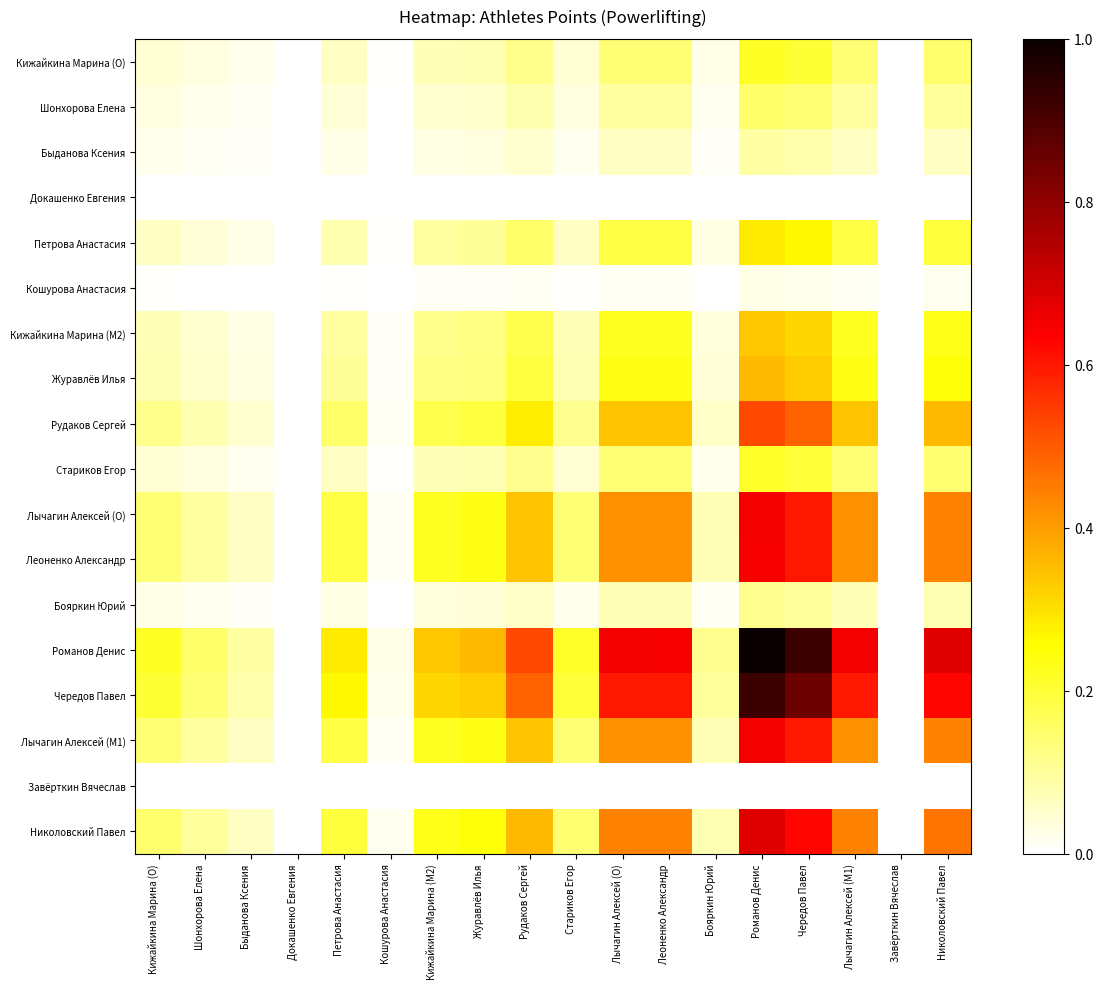

Reading left to right, list all the values displayed in this chart.

Кижайкина Марина (O): Кижайкина Марина (O)=0.0	Шонхорова Елена=0.0	Быданова Ксения=0.0	Докашенко Евгения=0.0	Петрова Анастасия=0.1	Кошурова Анастасия=0.0	Кижайкина Марина (M2)=0.1	Журавлёв Илья=0.1	Рудаков Сергей=0.1	Стариков Егор=0.0	Лычагин Алексей (O)=0.1	Леоненко Александр=0.1	Бояркин Юрий=0.0	Романов Денис=0.2	Чередов Павел=0.2	Лычагин Алексей (M1)=0.1	Завёрткин Вячеслав=0.0	Николовский Павел=0.1
Шонхорова Елена: Кижайкина Марина (O)=0.0	Шонхорова Елена=0.0	Быданова Ксения=0.0	Докашенко Евгения=0.0	Петрова Анастасия=0.0	Кошурова Анастасия=0.0	Кижайкина Марина (M2)=0.1	Журавлёв Илья=0.1	Рудаков Сергей=0.1	Стариков Егор=0.0	Лычагин Алексей (O)=0.1	Леоненко Александр=0.1	Бояркин Юрий=0.0	Романов Денис=0.1	Чередов Павел=0.1	Лычагин Алексей (M1)=0.1	Завёрткин Вячеслав=0.0	Николовский Павел=0.1
Быданова Ксения: Кижайкина Марина (O)=0.0	Шонхорова Елена=0.0	Быданова Ксения=0.0	Докашенко Евгения=0.0	Петрова Анастасия=0.0	Кошурова Анастасия=0.0	Кижайкина Марина (M2)=0.0	Журавлёв Илья=0.0	Рудаков Сергей=0.0	Стариков Егор=0.0	Лычагин Алексей (O)=0.1	Леоненко Александр=0.1	Бояркин Юрий=0.0	Романов Денис=0.1	Чередов Павел=0.1	Лычагин Алексей (M1)=0.1	Завёрткин Вячеслав=0.0	Николовский Павел=0.1
Докашенко Евгения: Кижайкина Марина (O)=0.0	Шонхорова Елена=0.0	Быданова Ксения=0.0	Докашенко Евгения=0.0	Петрова Анастасия=0.0	Кошурова Анастасия=0.0	Кижайкина Марина (M2)=0.0	Журавлёв Илья=0.0	Рудаков Сергей=0.0	Стариков Егор=0.0	Лычагин Алексей (O)=0.0	Леоненко Александр=0.0	Бояркин Юрий=0.0	Романов Денис=0.0	Чередов Павел=0.0	Лычагин Алексей (M1)=0.0	Завёрткин Вячеслав=0.0	Николовский Павел=0.0
Петрова Анастасия: Кижайкина Марина (O)=0.1	Шонхорова Елена=0.0	Быданова Ксения=0.0	Докашенко Евгения=0.0	Петрова Анастасия=0.1	Кошурова Анастасия=0.0	Кижайкина Марина (M2)=0.1	Журавлёв Илья=0.1	Рудаков Сергей=0.1	Стариков Егор=0.1	Лычагин Алексей (O)=0.2	Леоненко Александр=0.2	Бояркин Юрий=0.0	Романов Денис=0.3	Чередов Павел=0.3	Лычагин Алексей (M1)=0.2	Завёрткин Вячеслав=0.0	Николовский Павел=0.2
Кошурова Анастасия: Кижайкина Марина (O)=0.0	Шонхорова Елена=0.0	Быданова Ксения=0.0	Докашенко Евгения=0.0	Петрова Анастасия=0.0	Кошурова Анастасия=0.0	Кижайкина Марина (M2)=0.0	Журавлёв Илья=0.0	Рудаков Сергей=0.0	Стариков Егор=0.0	Лычагин Алексей (O)=0.0	Леоненко Александр=0.0	Бояркин Юрий=0.0	Романов Денис=0.0	Чередов Павел=0.0	Лычагин Алексей (M1)=0.0	Завёрткин Вячеслав=0.0	Николовский Павел=0.0
Кижайкина Марина (M2): Кижайкина Марина (O)=0.1	Шонхорова Елена=0.1	Быданова Ксения=0.0	Докашенко Евгения=0.0	Петрова Анастасия=0.1	Кошурова Анастасия=0.0	Кижайкина Марина (M2)=0.1	Журавлёв Илья=0.1	Рудаков Сергей=0.2	Стариков Егор=0.1	Лычагин Алексей (O)=0.2	Леоненко Александр=0.2	Бояркин Юрий=0.0	Романов Денис=0.3	Чередов Павел=0.3	Лычагин Алексей (M1)=0.2	Завёрткин Вячеслав=0.0	Николовский Павел=0.2
Журавлёв Илья: Кижайкина Марина (O)=0.1	Шонхорова Елена=0.1	Быданова Ксения=0.0	Докашенко Евгения=0.0	Петрова Анастасия=0.1	Кошурова Анастасия=0.0	Кижайкина Марина (M2)=0.1	Журавлёв Илья=0.1	Рудаков Сергей=0.2	Стариков Егор=0.1	Лычагин Алексей (O)=0.2	Леоненко Александр=0.2	Бояркин Юрий=0.0	Романов Денис=0.4	Чередов Павел=0.3	Лычагин Алексей (M1)=0.2	Завёрткин Вячеслав=0.0	Николовский Павел=0.2
Рудаков Сергей: Кижайкина Марина (O)=0.1	Шонхорова Елена=0.1	Быданова Ксения=0.0	Докашенко Евгения=0.0	Петрова Анастасия=0.1	Кошурова Анастасия=0.0	Кижайкина Марина (M2)=0.2	Журавлёв Илья=0.2	Рудаков Сергей=0.3	Стариков Егор=0.1	Лычагин Алексей (O)=0.3	Леоненко Александр=0.3	Бояркин Юрий=0.1	Романов Денис=0.5	Чередов Павел=0.5	Лычагин Алексей (M1)=0.3	Завёрткин Вячеслав=0.0	Николовский Павел=0.4
Стариков Егор: Кижайкина Марина (O)=0.0	Шонхорова Елена=0.0	Быданова Ксения=0.0	Докашенко Евгения=0.0	Петрова Анастасия=0.1	Кошурова Анастасия=0.0	Кижайкина Марина (M2)=0.1	Журавлёв Илья=0.1	Рудаков Сергей=0.1	Стариков Егор=0.0	Лычагин Алексей (O)=0.1	Леоненко Александр=0.1	Бояркин Юрий=0.0	Романов Денис=0.2	Чередов Павел=0.2	Лычагин Алексей (M1)=0.1	Завёрткин Вячеслав=0.0	Николовский Павел=0.1
Лычагин Алексей (O): Кижайкина Марина (O)=0.1	Шонхорова Елена=0.1	Быданова Ксения=0.1	Докашенко Евгения=0.0	Петрова Анастасия=0.2	Кошурова Анастасия=0.0	Кижайкина Марина (M2)=0.2	Журавлёв Илья=0.2	Рудаков Сергей=0.3	Стариков Егор=0.1	Лычагин Алексей (O)=0.4	Леоненко Александр=0.4	Бояркин Юрий=0.1	Романов Денис=0.6	Чередов Павел=0.6	Лычагин Алексей (M1)=0.4	Завёрткин Вячеслав=0.0	Николовский Павел=0.4
Леоненко Александр: Кижайкина Марина (O)=0.1	Шонхорова Елена=0.1	Быданова Ксения=0.1	Докашенко Евгения=0.0	Петрова Анастасия=0.2	Кошурова Анастасия=0.0	Кижайкина Марина (M2)=0.2	Журавлёв Илья=0.2	Рудаков Сергей=0.3	Стариков Егор=0.1	Лычагин Алексей (O)=0.4	Леоненко Александр=0.4	Бояркин Юрий=0.1	Романов Денис=0.6	Чередов Павел=0.6	Лычагин Алексей (M1)=0.4	Завёрткин Вячеслав=0.0	Николовский Павел=0.4
Бояркин Юрий: Кижайкина Марина (O)=0.0	Шонхорова Елена=0.0	Быданова Ксения=0.0	Докашенко Евгения=0.0	Петрова Анастасия=0.0	Кошурова Анастасия=0.0	Кижайкина Марина (M2)=0.0	Журавлёв Илья=0.0	Рудаков Сергей=0.1	Стариков Егор=0.0	Лычагин Алексей (O)=0.1	Леоненко Александр=0.1	Бояркин Юрий=0.0	Романов Денис=0.1	Чередов Павел=0.1	Лычагин Алексей (M1)=0.1	Завёрткин Вячеслав=0.0	Николовский Павел=0.1
Романов Денис: Кижайкина Марина (O)=0.2	Шонхорова Елена=0.1	Быданова Ксения=0.1	Докашенко Евгения=0.0	Петрова Анастасия=0.3	Кошурова Анастасия=0.0	Кижайкина Марина (M2)=0.3	Журавлёв Илья=0.4	Рудаков Сергей=0.5	Стариков Егор=0.2	Лычагин Алексей (O)=0.6	Леоненко Александр=0.6	Бояркин Юрий=0.1	Романов Денис=1.0	Чередов Павел=0.9	Лычагин Алексей (M1)=0.6	Завёрткин Вячеслав=0.0	Николовский Павел=0.7
Чередов Павел: Кижайкина Марина (O)=0.2	Шонхорова Елена=0.1	Быданова Ксения=0.1	Докашенко Евгения=0.0	Петрова Анастасия=0.3	Кошурова Анастасия=0.0	Кижайкина Марина (M2)=0.3	Журавлёв Илья=0.3	Рудаков Сергей=0.5	Стариков Егор=0.2	Лычагин Алексей (O)=0.6	Леоненко Александр=0.6	Бояркин Юрий=0.1	Романов Денис=0.9	Чередов Павел=0.9	Лычагин Алексей (M1)=0.6	Завёрткин Вячеслав=0.0	Николовский Павел=0.6
Лычагин Алексей (M1): Кижайкина Марина (O)=0.1	Шонхорова Елена=0.1	Быданова Ксения=0.1	Докашенко Евгения=0.0	Петрова Анастасия=0.2	Кошурова Анастасия=0.0	Кижайкина Марина (M2)=0.2	Журавлёв Илья=0.2	Рудаков Сергей=0.3	Стариков Егор=0.1	Лычагин Алексей (O)=0.4	Леоненко Александр=0.4	Бояркин Юрий=0.1	Романов Денис=0.6	Чередов Павел=0.6	Лычагин Алексей (M1)=0.4	Завёрткин Вячеслав=0.0	Николовский Павел=0.4
Завёрткин Вячеслав: Кижайкина Марина (O)=0.0	Шонхорова Елена=0.0	Быданова Ксения=0.0	Докашенко Евгения=0.0	Петрова Анастасия=0.0	Кошурова Анастасия=0.0	Кижайкина Марина (M2)=0.0	Журавлёв Илья=0.0	Рудаков Сергей=0.0	Стариков Егор=0.0	Лычагин Алексей (O)=0.0	Леоненко Александр=0.0	Бояркин Юрий=0.0	Романов Денис=0.0	Чередов Павел=0.0	Лычагин Алексей (M1)=0.0	Завёрткин Вячеслав=0.0	Николовский Павел=0.0
Николовский Павел: Кижайкина Марина (O)=0.1	Шонхорова Елена=0.1	Быданова Ксения=0.1	Докашенко Евгения=0.0	Петрова Анастасия=0.2	Кошурова Анастасия=0.0	Кижайкина Марина (M2)=0.2	Журавлёв Илья=0.2	Рудаков Сергей=0.4	Стариков Егор=0.1	Лычагин Алексей (O)=0.4	Леоненко Александр=0.4	Бояркин Юрий=0.1	Романов Денис=0.7	Чередов Павел=0.6	Лычагин Алексей (M1)=0.4	Завёрткин Вячеслав=0.0	Николовский Павел=0.5